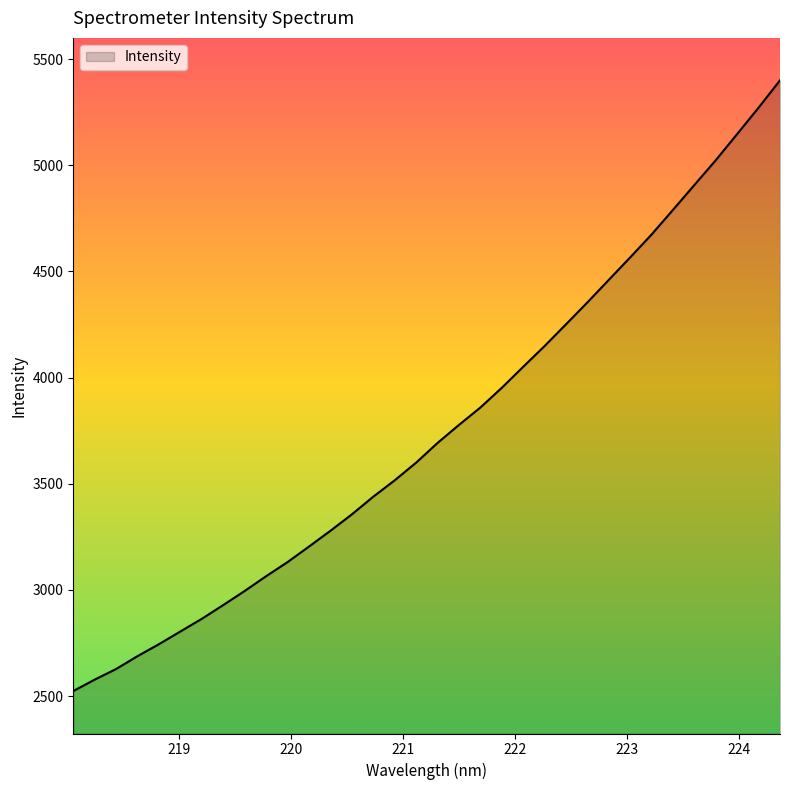

What is the smallest value displayed?

2523.6